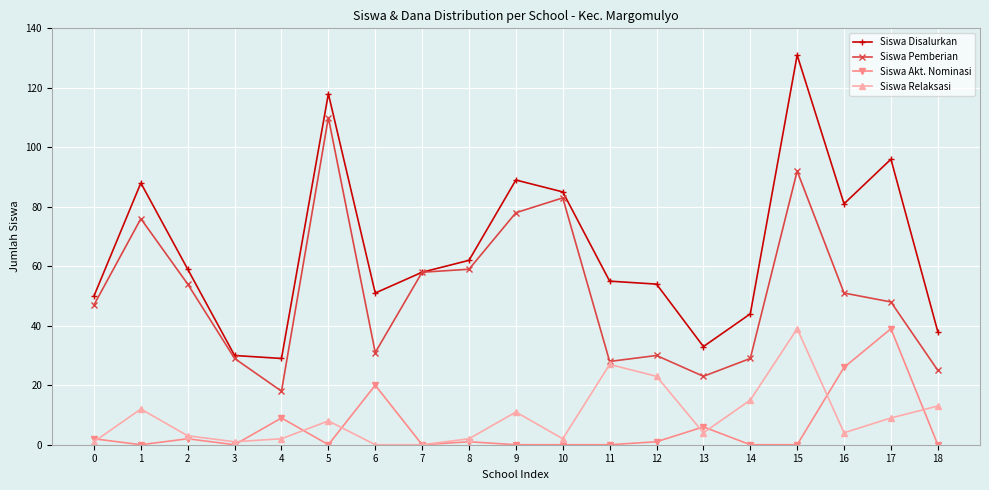

True or false: Siswa Disalurkan and Siswa Relaksasi intersect in this chart.

False